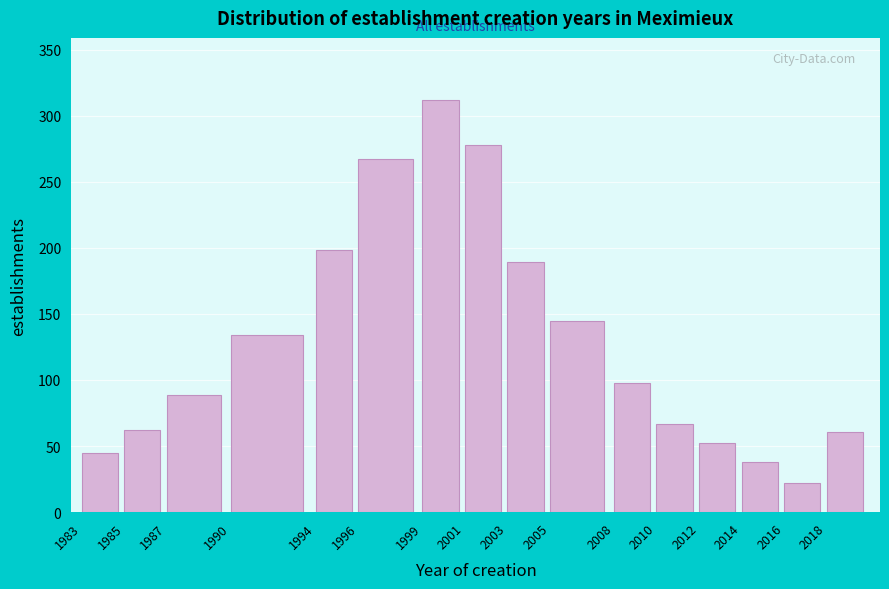

What is the value of the 5th bar from the left?

198